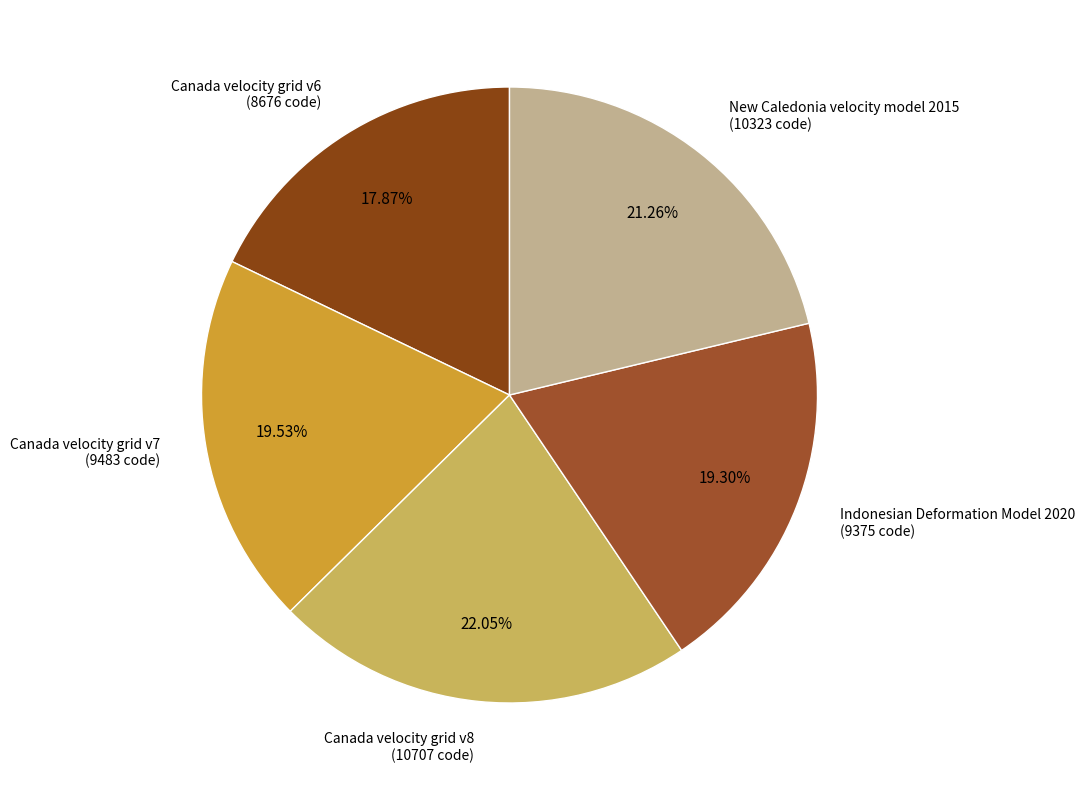

What percentage do Canada velocity grid v6 and New Caledonia velocity model 2015 together represent?

39.1%